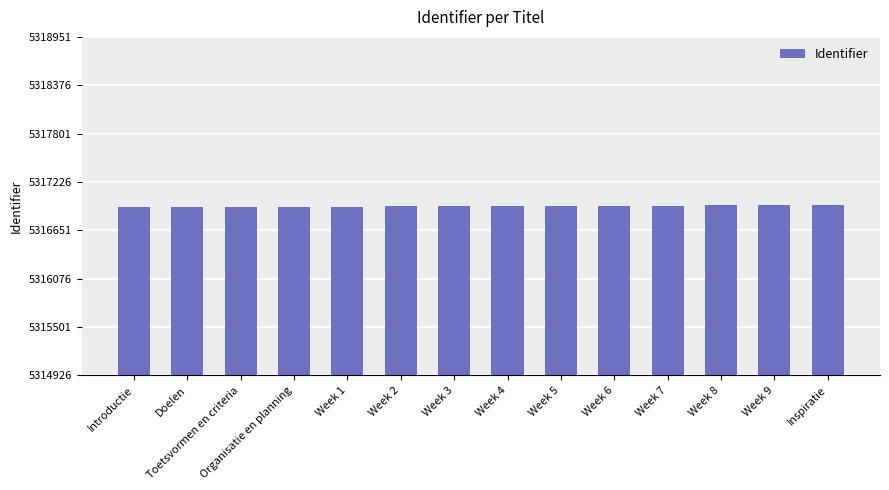

What is the difference between the values at Week 4 and Toetsvormen en criteria?

9